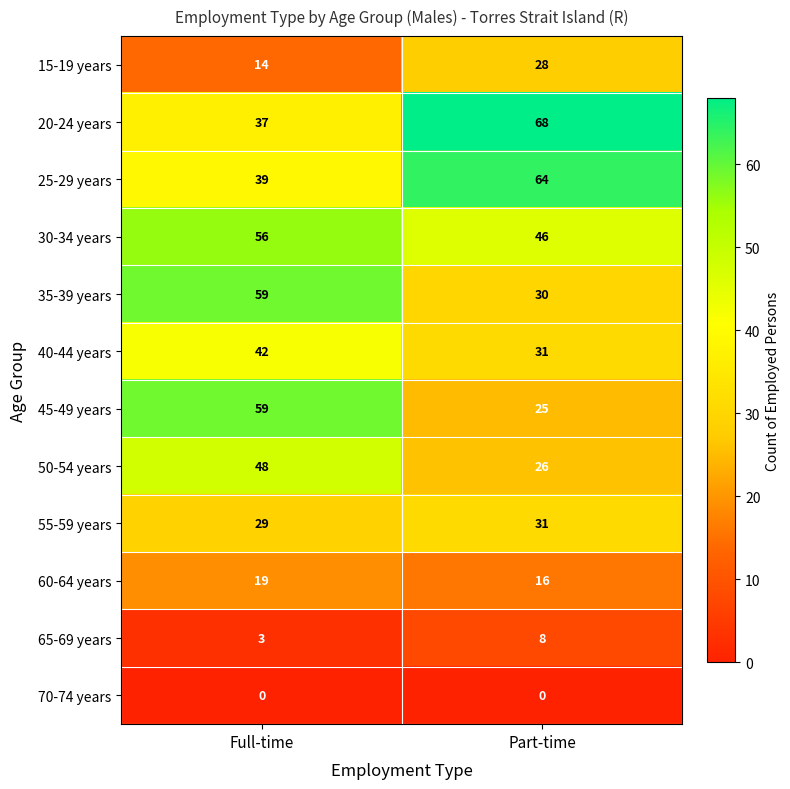

The value of 40-44 years at Full-time is 42. True or false?

True